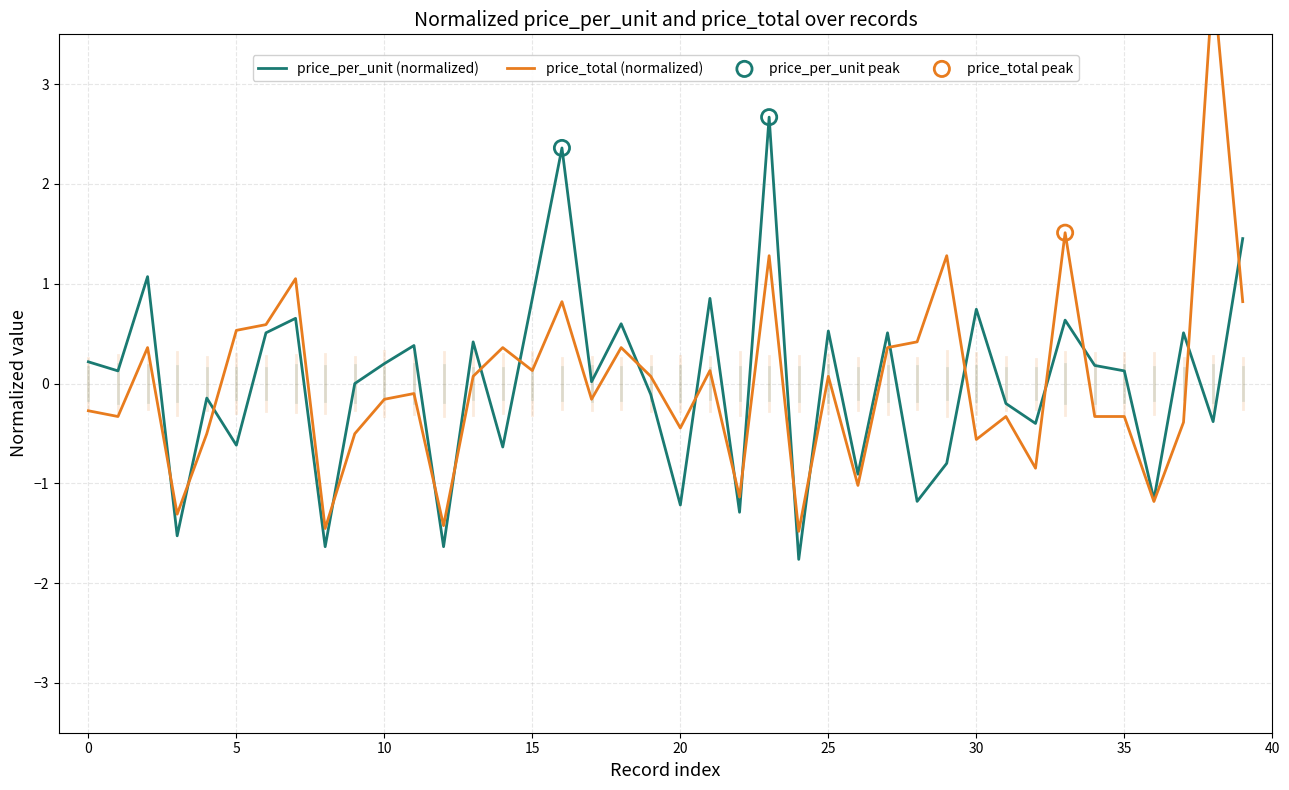

At which category is the sum across all series the highest?

23